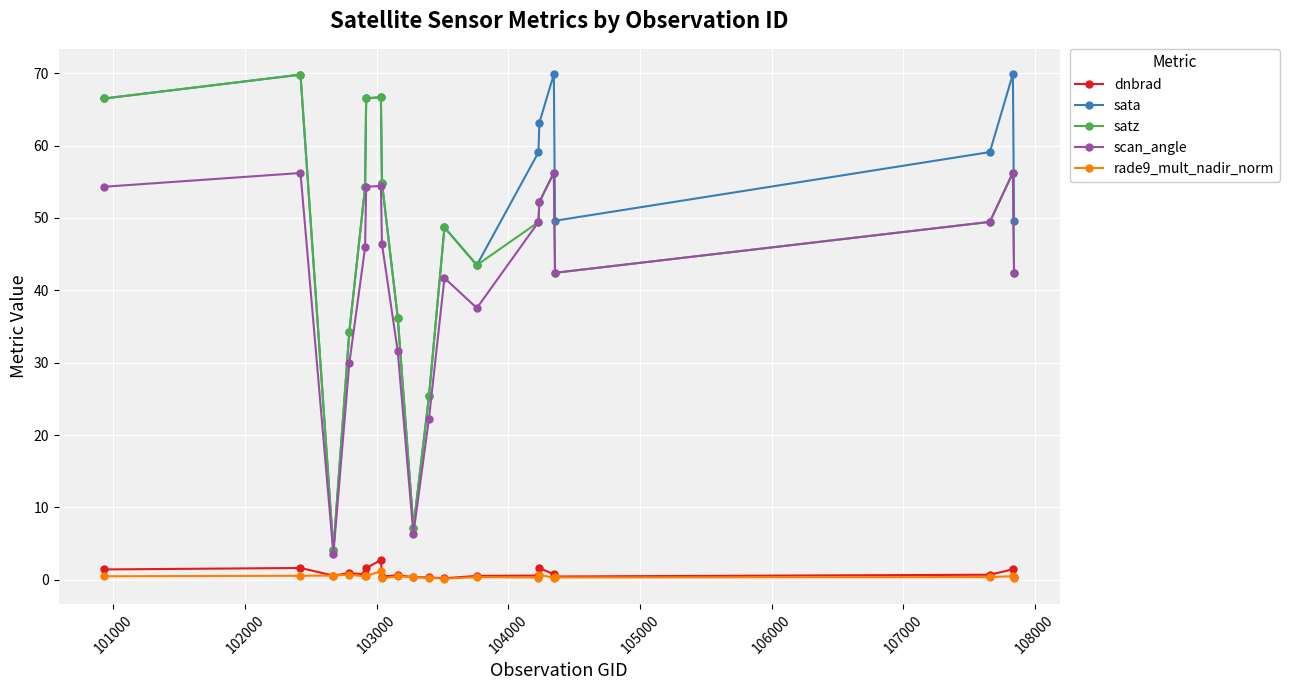

Which series has the largest total across all categories?

sata